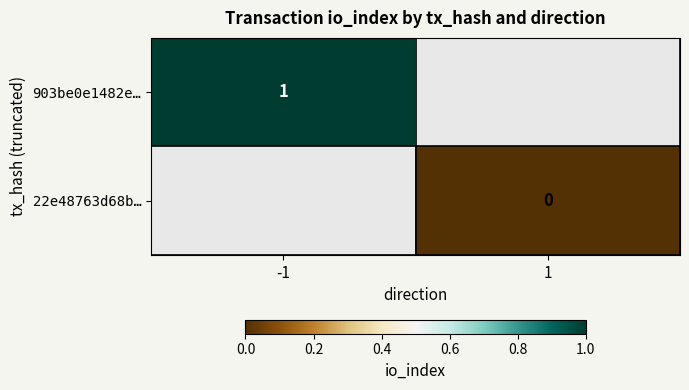

The value of 903be0e1482e… at -1 is 1. True or false?

True